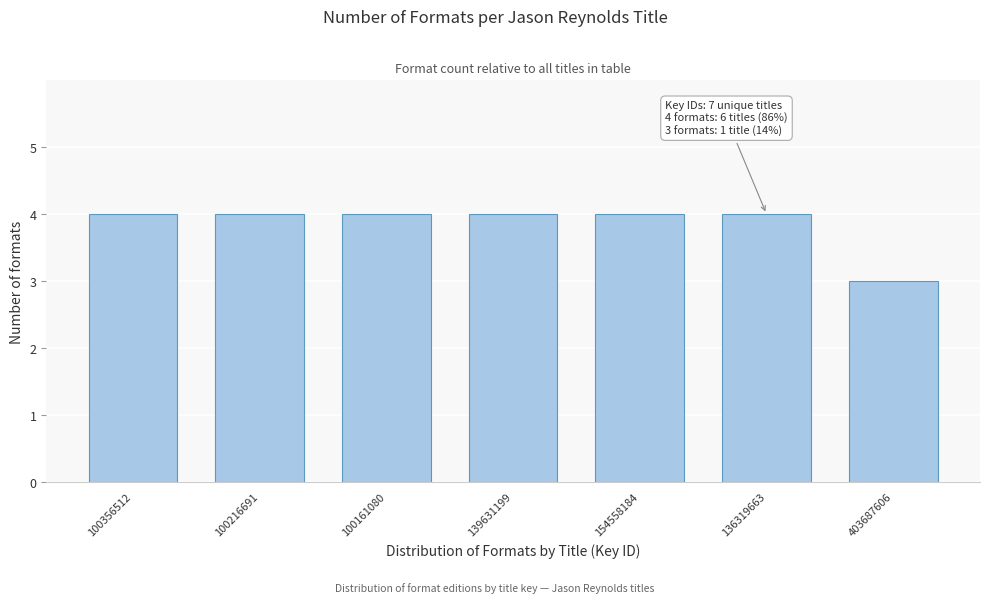

Reading left to right, list all the values displayed in this chart.

100356512=4	100216691=4	100161080=4	139631199=4	154558184=4	136319663=4	403687606=3